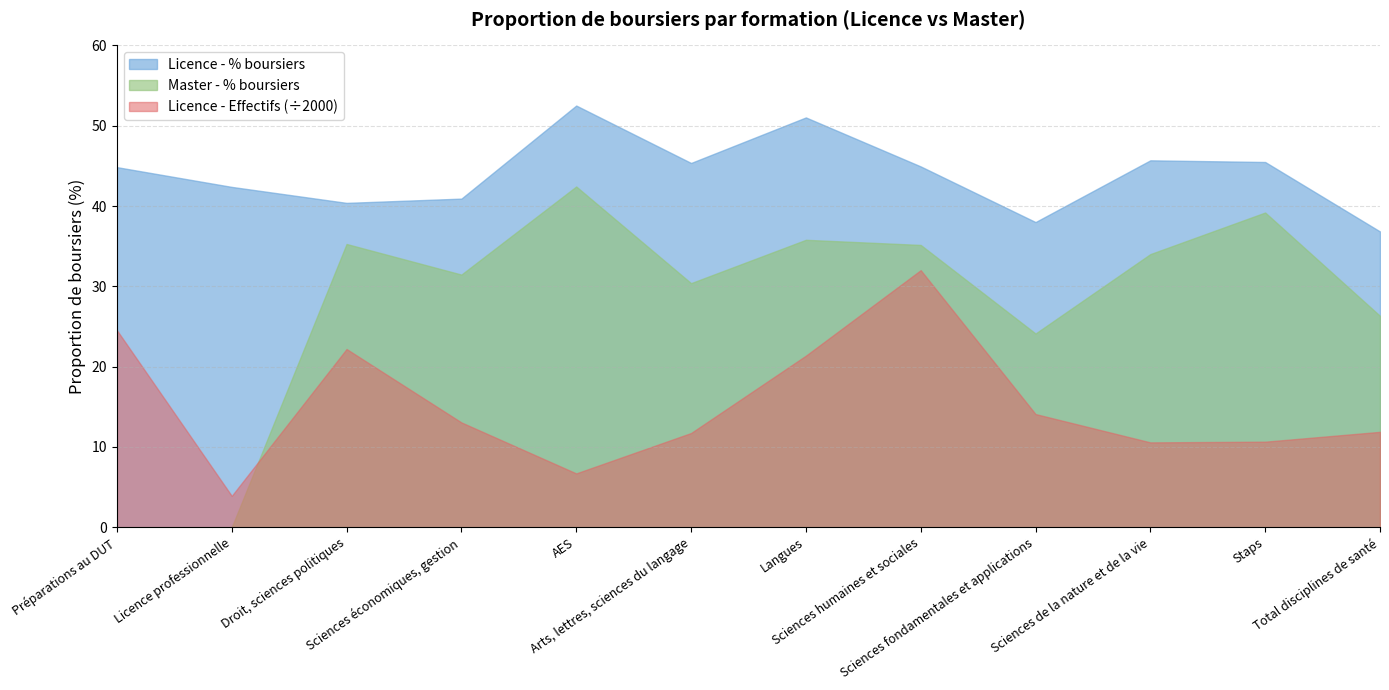

How many lines are shown in the chart?

3